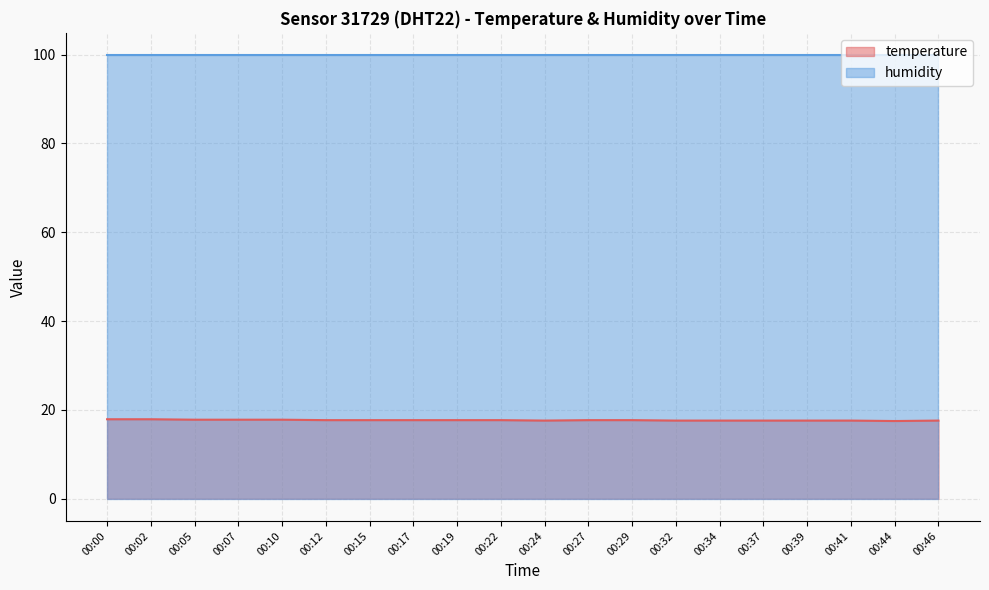

True or false: humidity and temperature cross at least once.

False